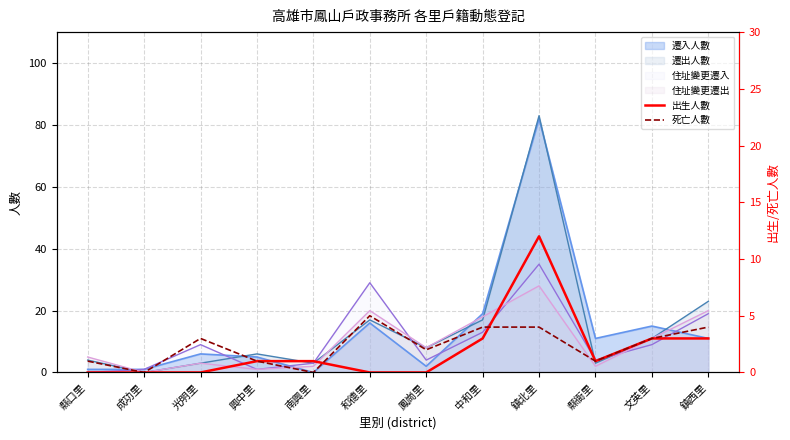

At which category does the chart reach its peak across all series?

鎮北里